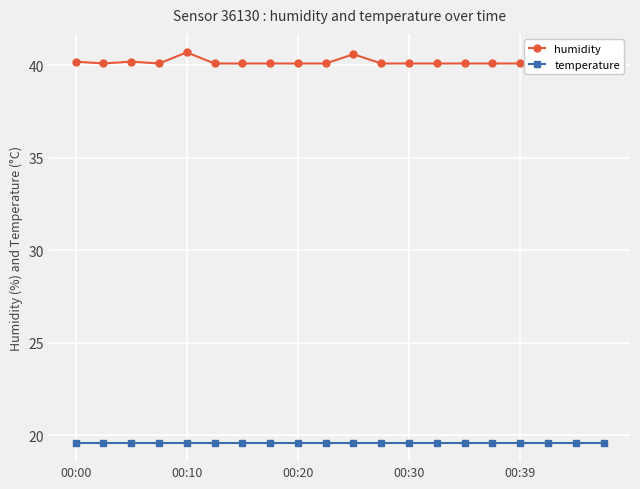

What are all the series names shown in the legend?

humidity, temperature